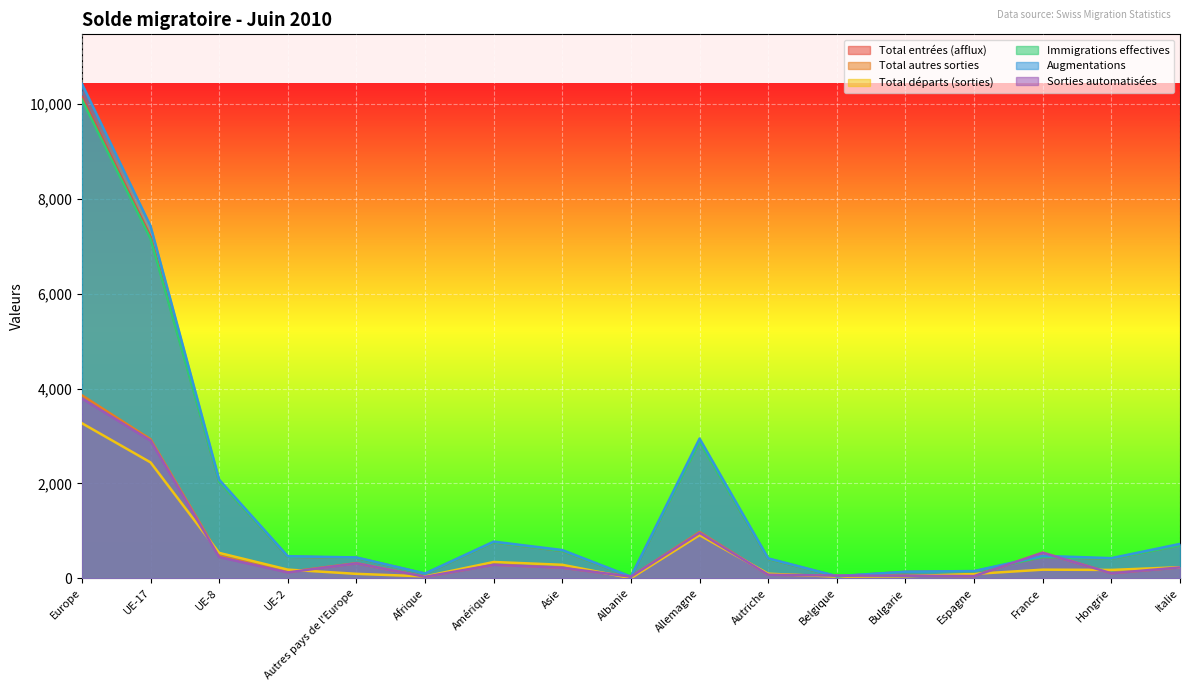

What is the minimum value shown in the chart?

1